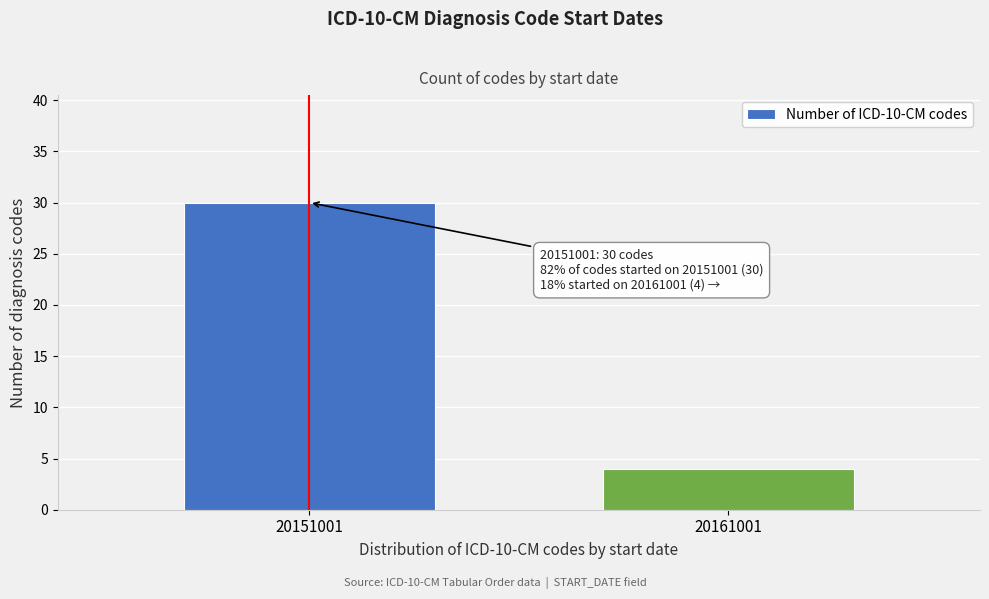

Reading left to right, what are all the values shown in this chart?

20151001=30	20161001=4